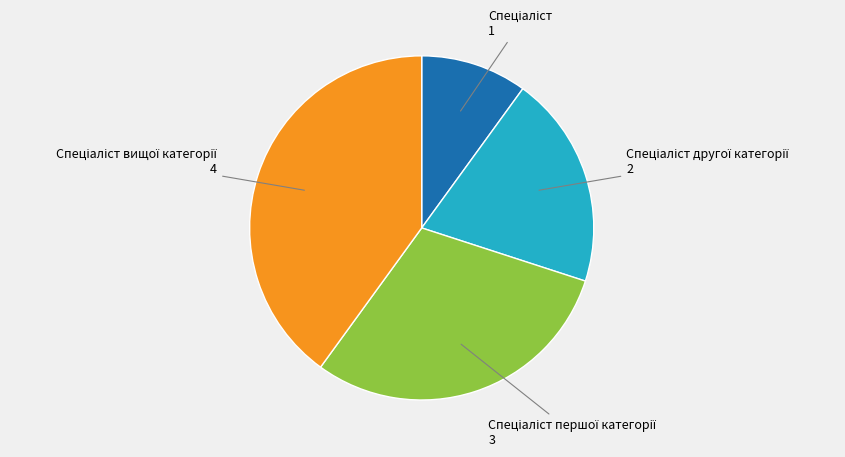

Is there any slice that represents more than half of the pie?

No